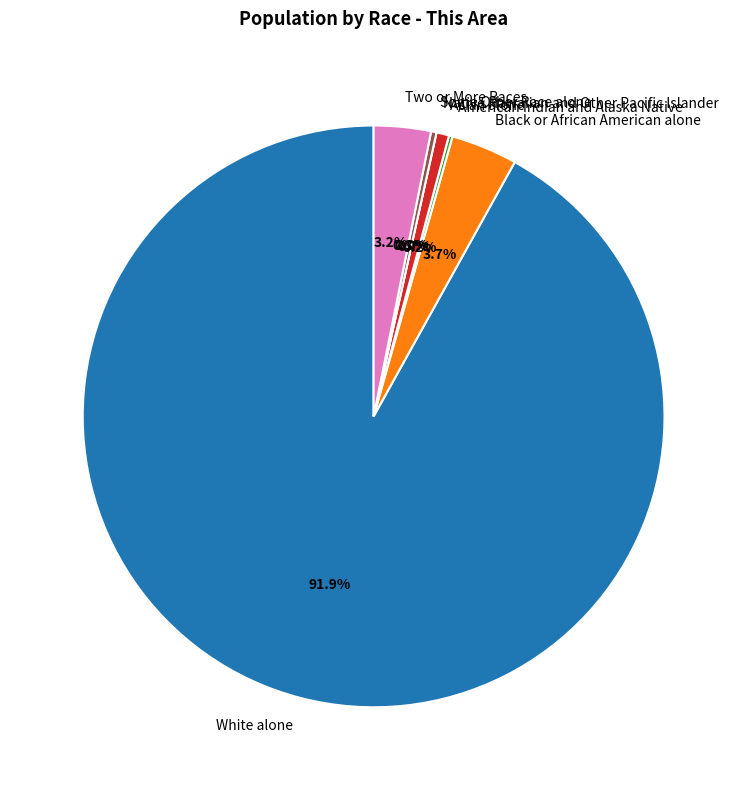

Rank the categories by value from highest to lowest.

White alone, Black or African American alone, Two or More Races, Asian alone, Some Other Race alone, American Indian and Alaska Native, Native Hawaiian and Other Pacific Islander